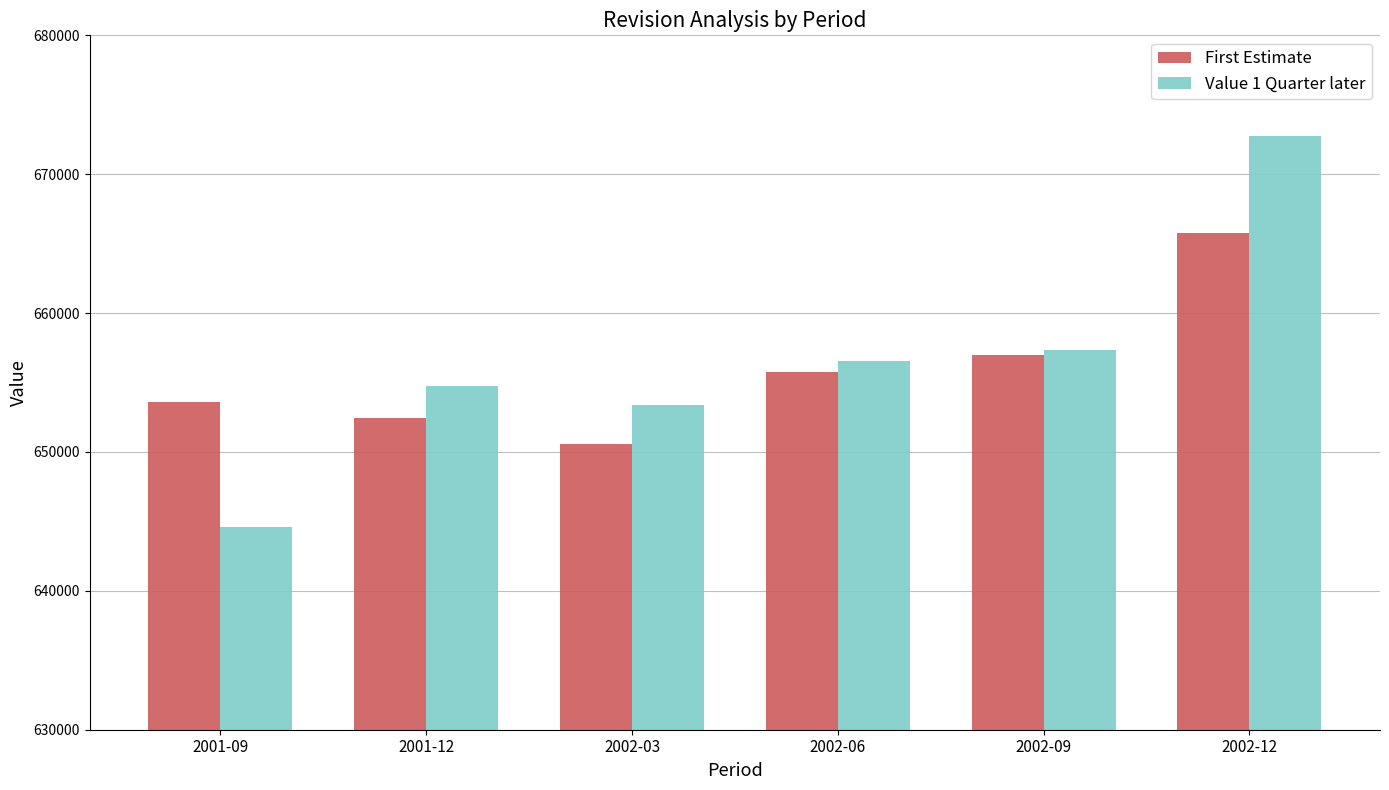

What is the label of the 5th bar from the left?

2002-09